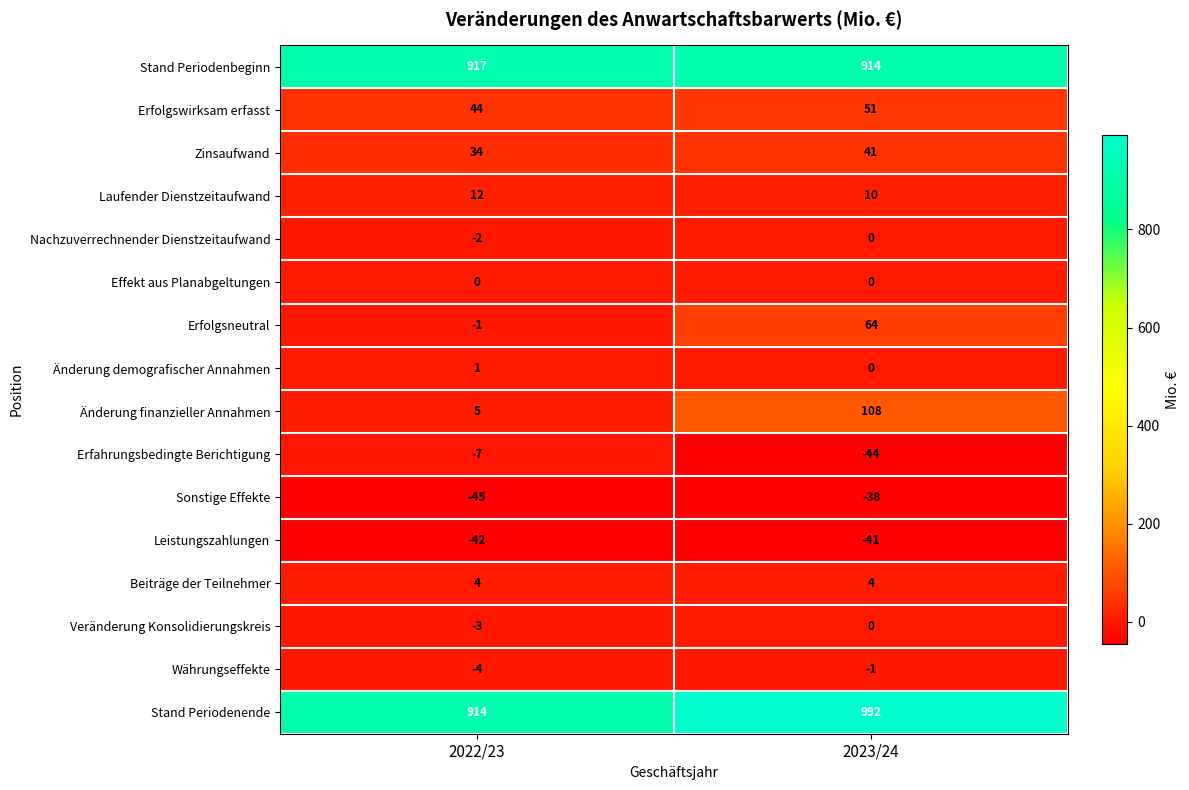

Which category has the highest value in the Erfolgsneutral series?

2023/24